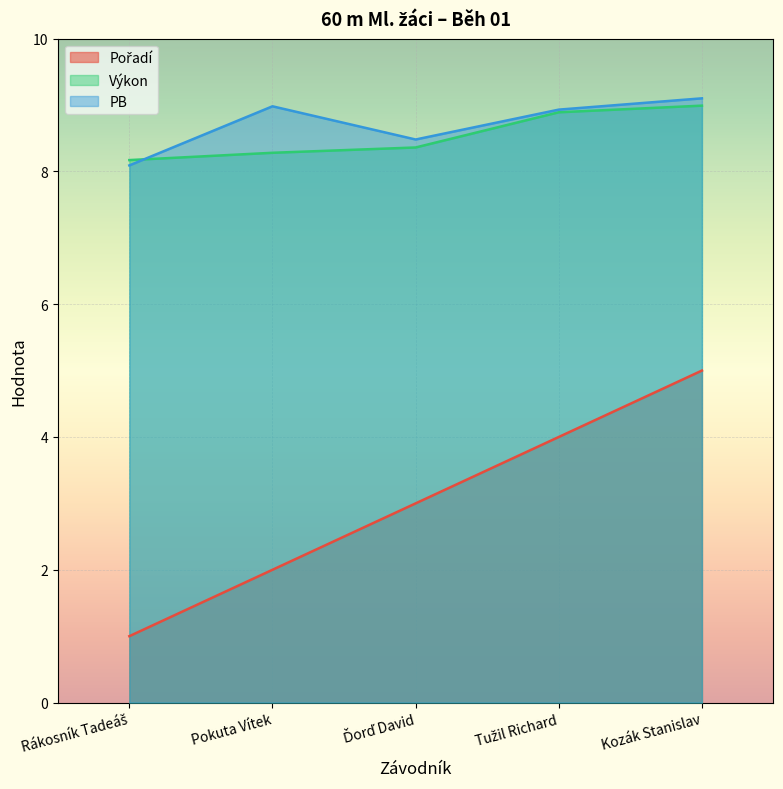

What is the difference between the maximum and minimum values in the PB series?

1.0